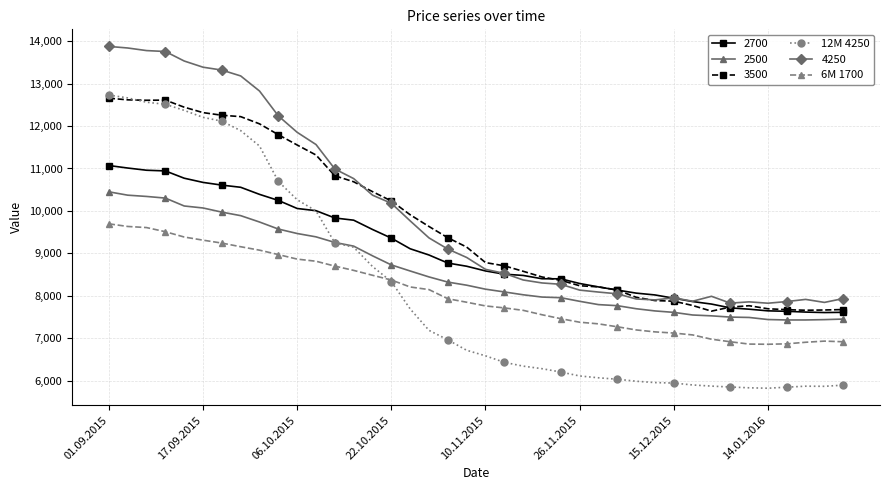

What is the greatest value displayed?

13879